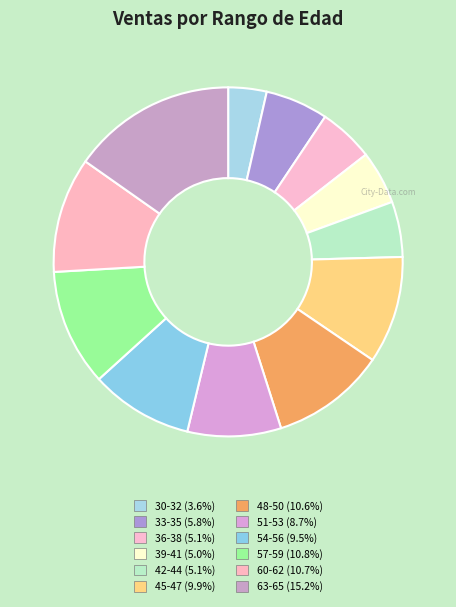

Count the number of slices in the pie.

12